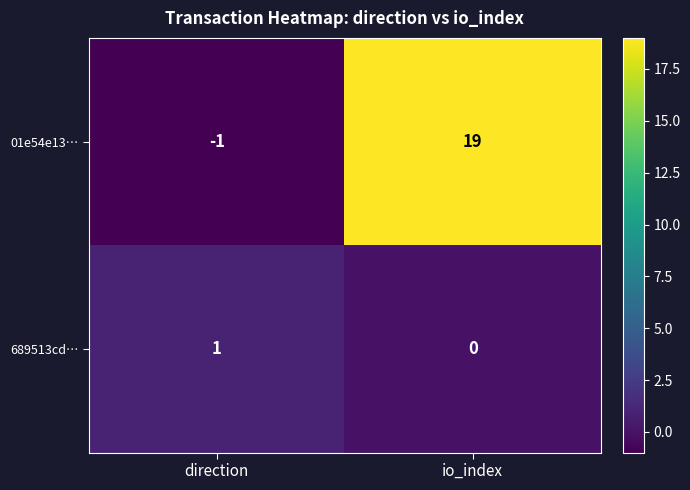

Reading left to right, transcribe all the data shown in this chart.

01e54e13…: direction=-1	io_index=19
689513cd…: direction=1	io_index=0